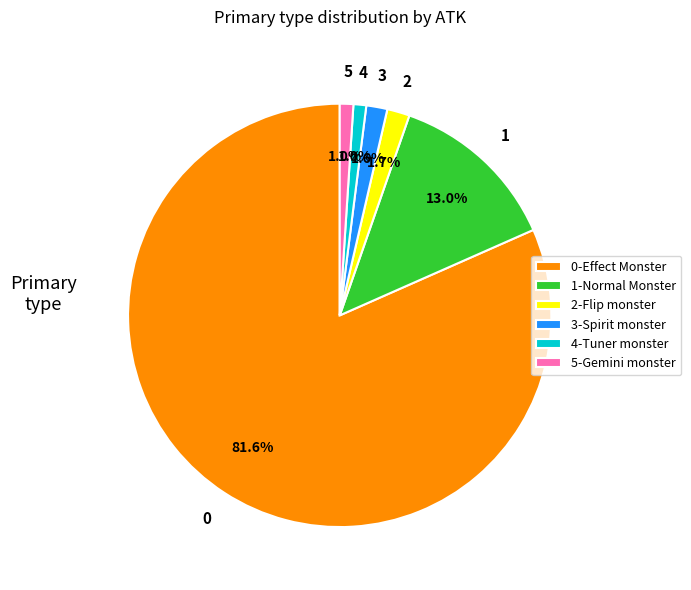

How many slices are in this pie chart?

6